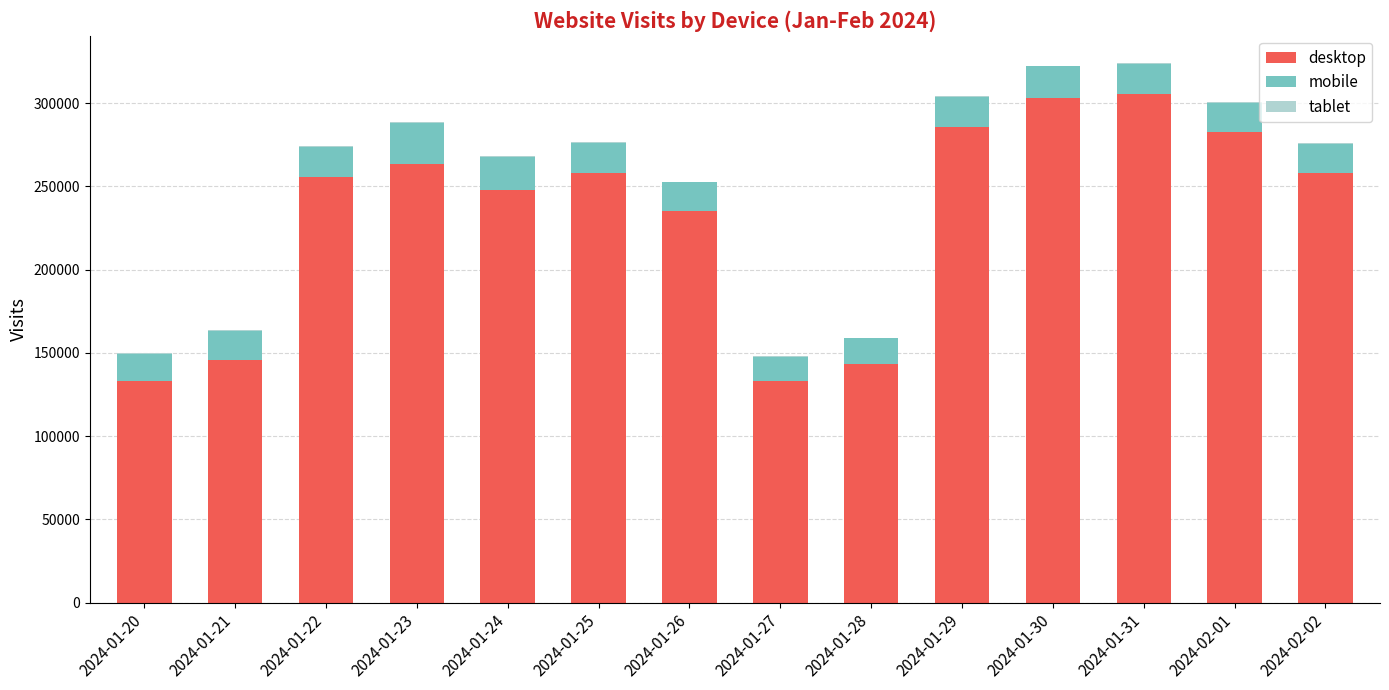

What is the sum of all desktop values?

3252373